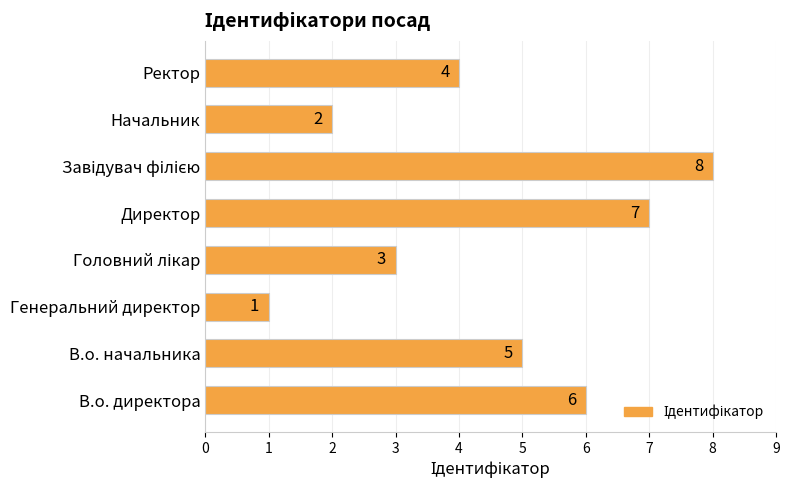

What is the sum of the values at Ректор and Директор?

11